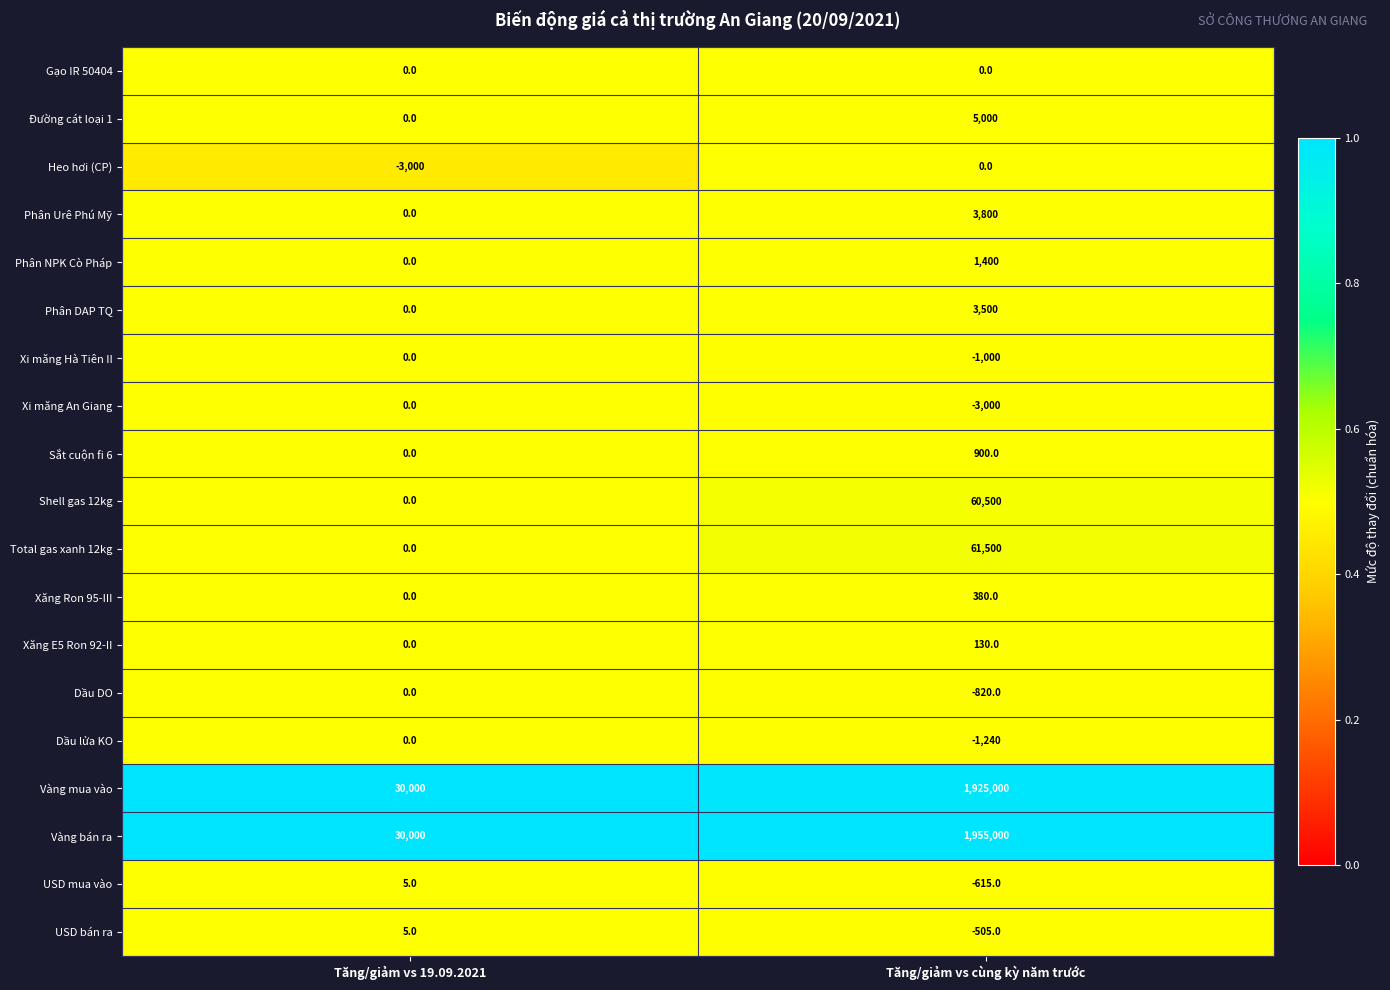

The USD bán ra series shows 3 at Tăng/giảm vs 19.09.2021. True or false?

False